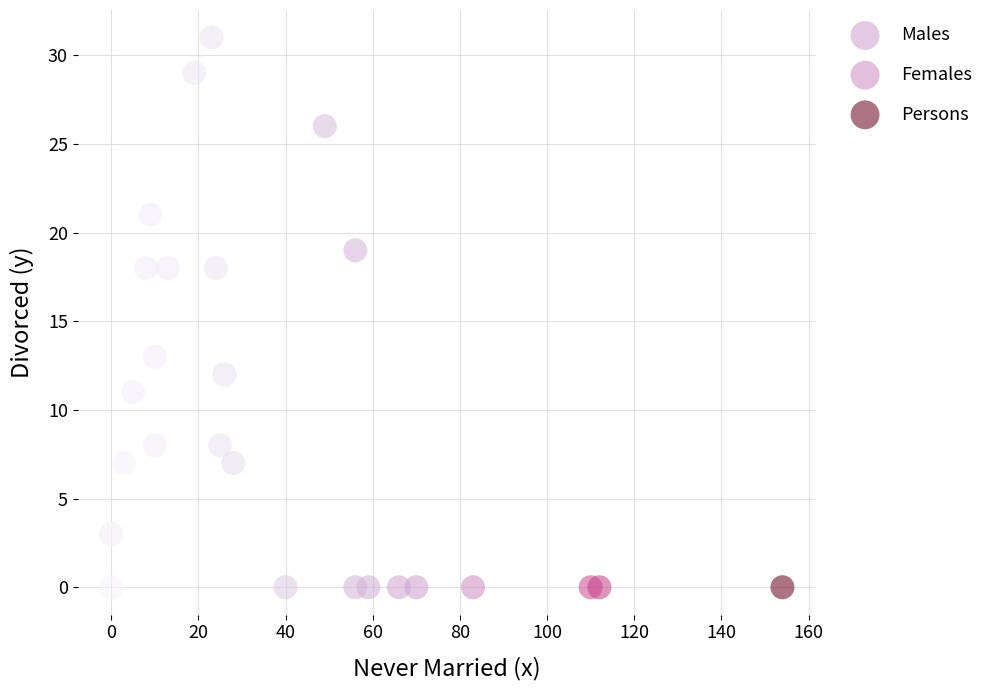

Which series has the largest Y range (max minus min)?

Persons